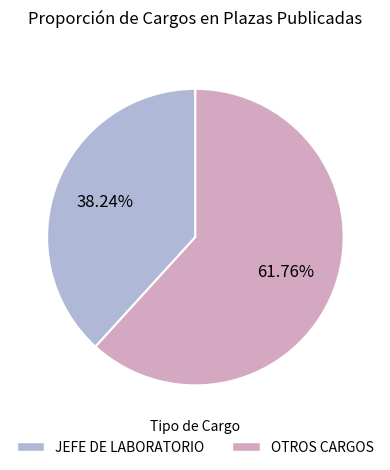

How many segments does this pie chart have?

2